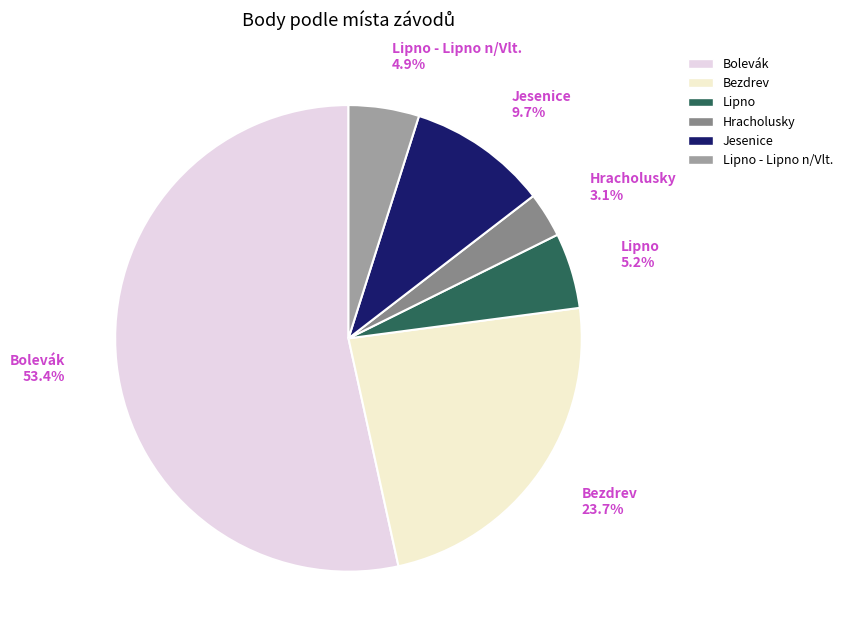

Does Bolevák account for over 50% of the chart?

Yes